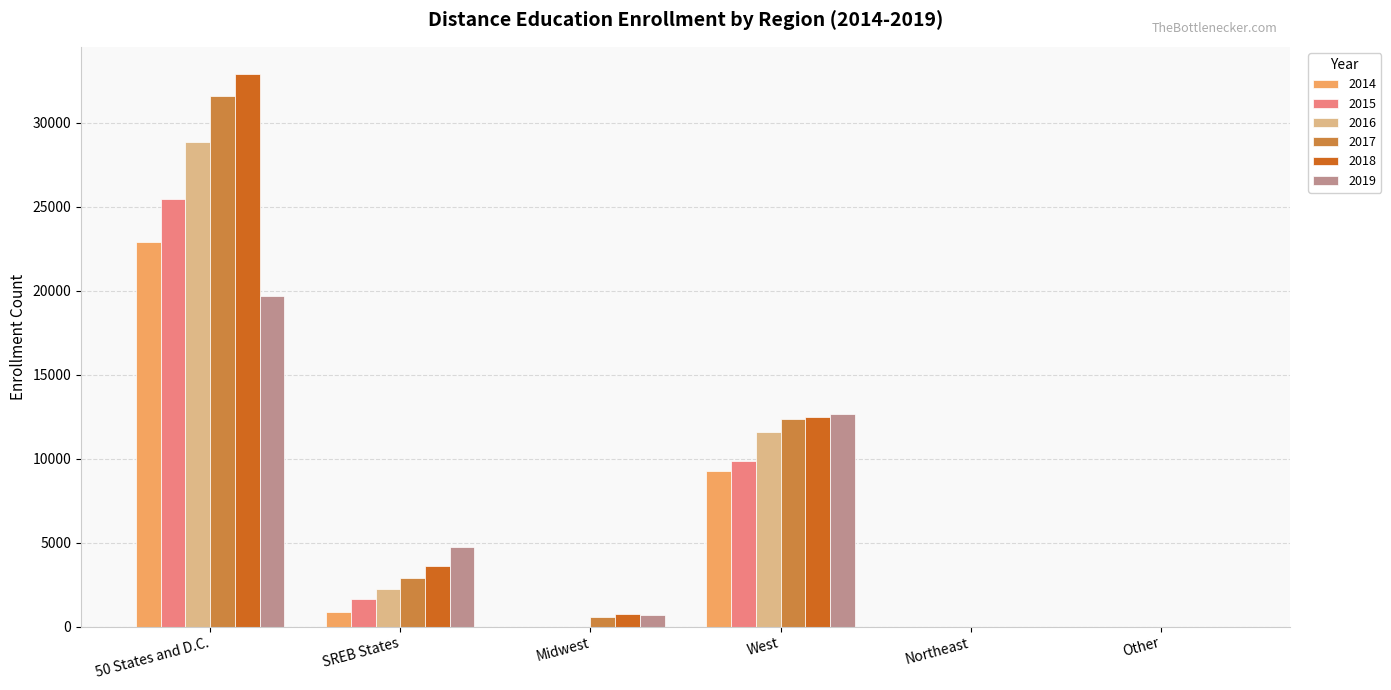

At which label does 2017 reach its peak?

50 States and D.C.